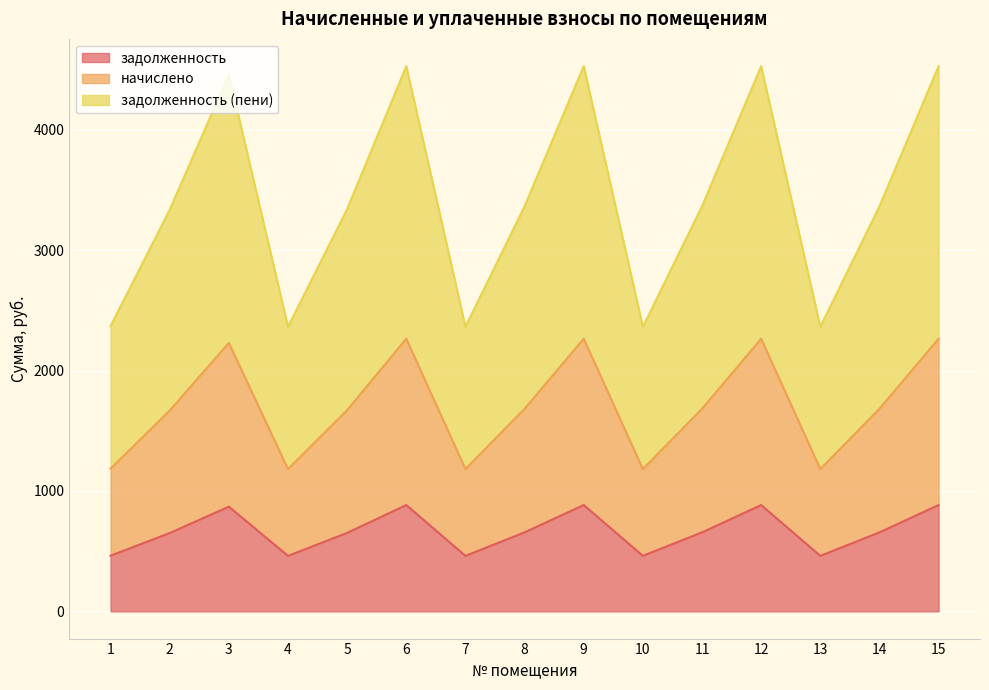

Reading right to left, transcribe all the data shown in this chart.

задолженность: 15=883.0	14=656.0	13=460.8	12=883.0	11=656.0	10=460.8	9=883.0	8=656.0	7=460.8	6=883.0	5=651.5	4=460.8	3=869.4	2=650.3	1=461.9
начислено: 15=2264.7	14=1682.5	13=1181.8	12=2264.7	11=1682.5	10=1181.8	9=2264.7	8=1682.5	7=1181.8	6=2264.7	5=1670.9	4=1181.8	3=2229.8	2=1668.0	1=1184.8
задолженность (пени): 15=4529.4	14=3365.1	13=2363.7	12=4529.4	11=3365.1	10=2363.7	9=4529.4	8=3365.1	7=2363.7	6=4529.4	5=3341.8	4=2363.7	3=4459.6	2=3336.0	1=2369.5